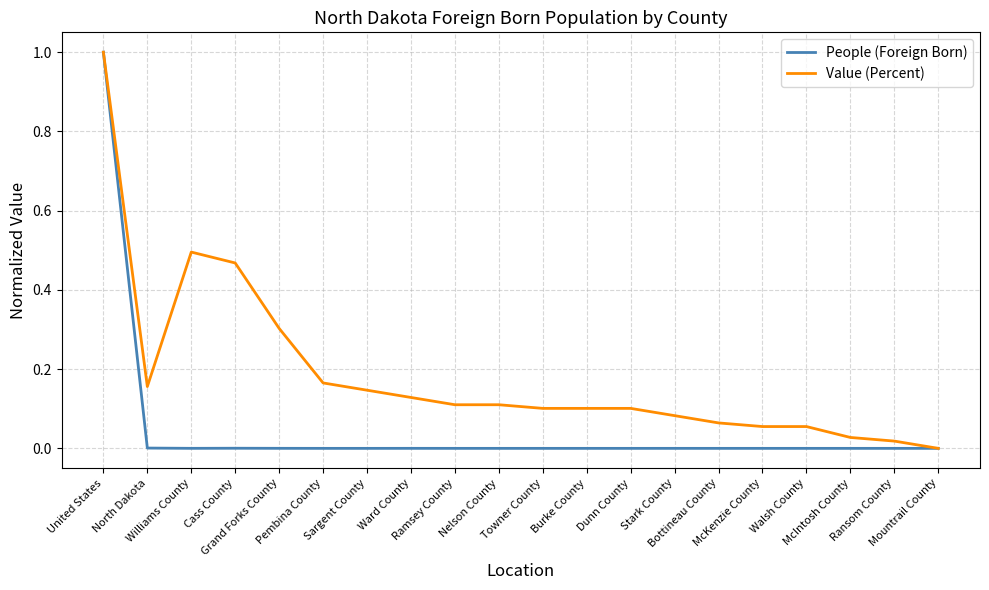

At which category is the sum across all series the highest?

United States